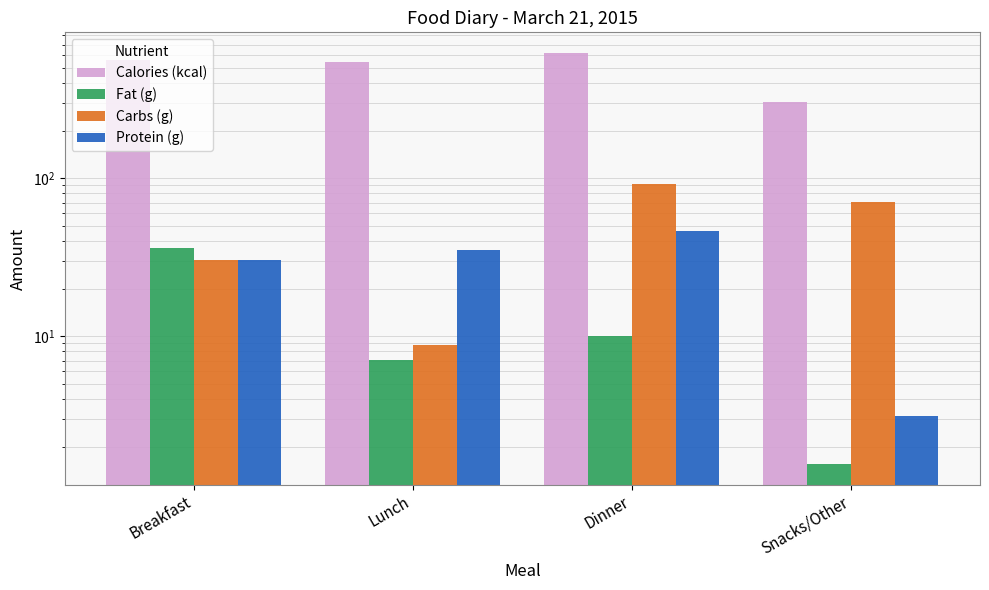

What is the difference between the maximum and minimum values in the Carbs (g) series?

83.2